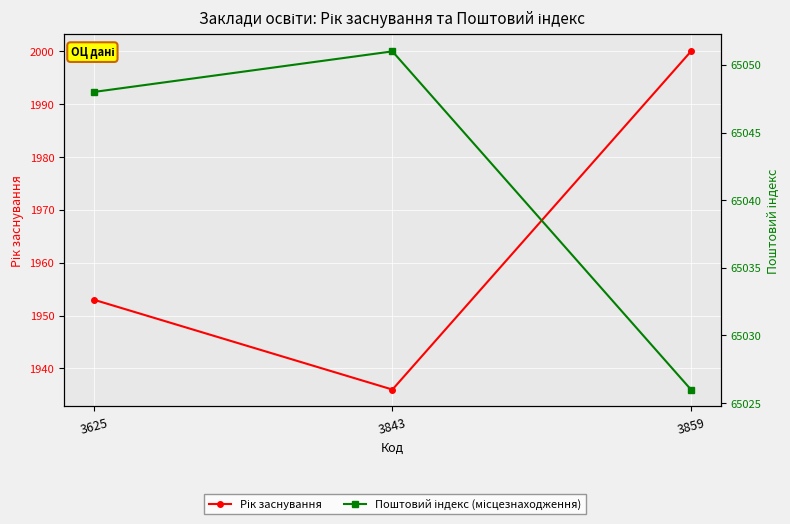

At which label does Поштовий індекс (місцезнаходження) reach its peak?

3843